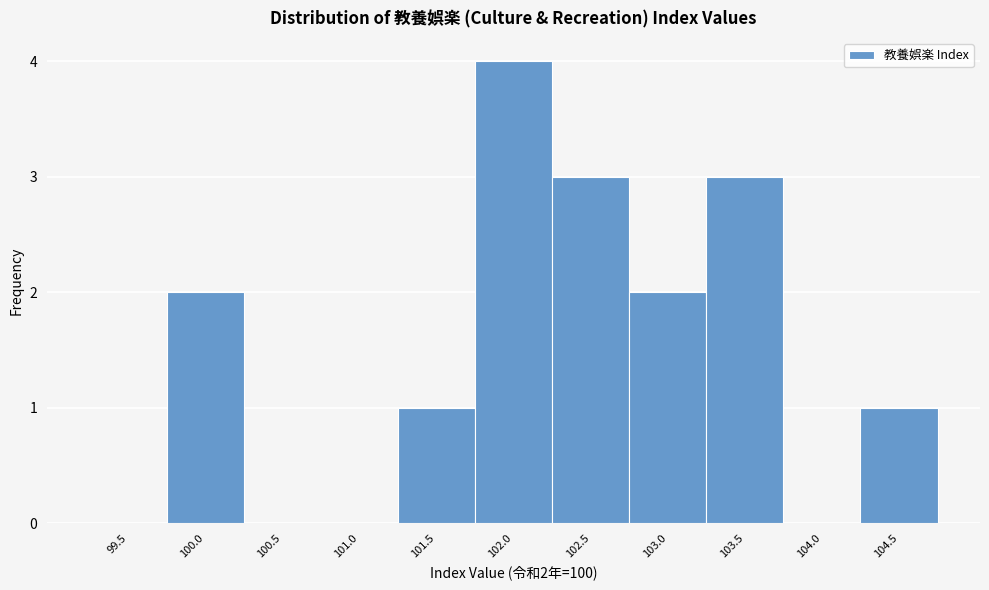

Reading left to right, transcribe all the data shown in this chart.

99.5=0	100.0=2	100.5=0	101.0=0	101.5=1	102.0=4	102.5=3	103.0=2	103.5=3	104.0=0	104.5=1